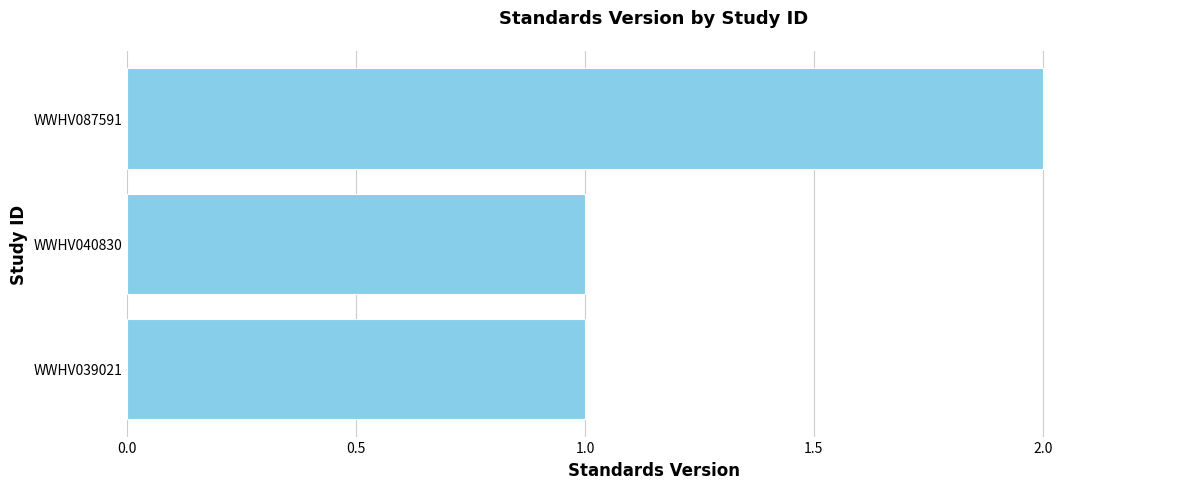

Does the chart contain stacked bars?

No